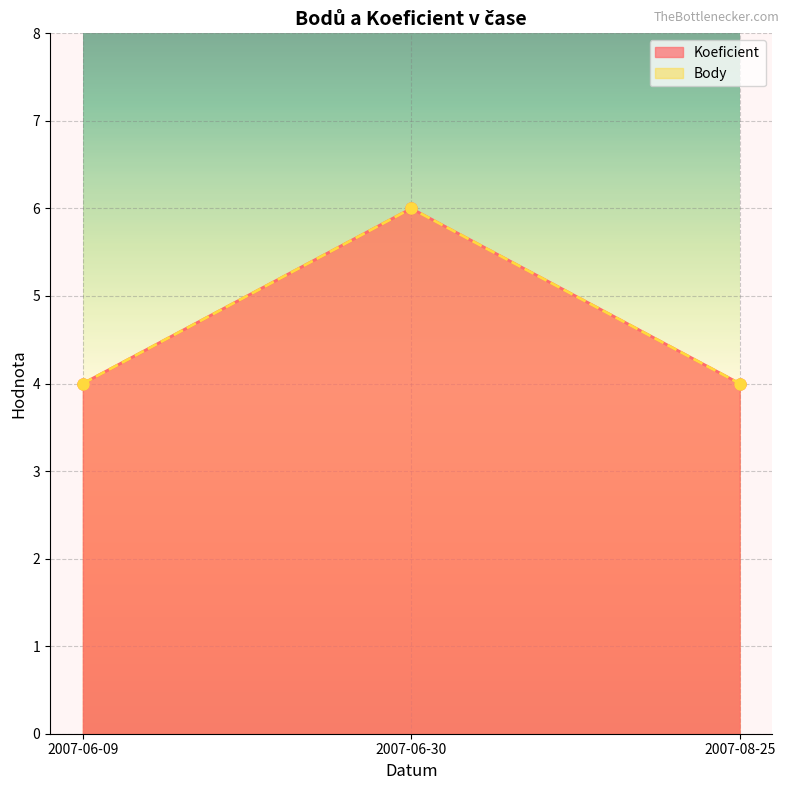

What position from the right is 2007-06-09?

3